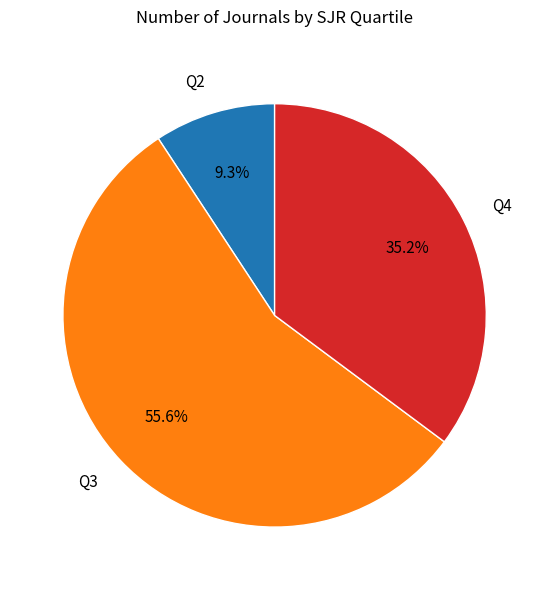

What portion of the pie excludes Q2?

90.7%